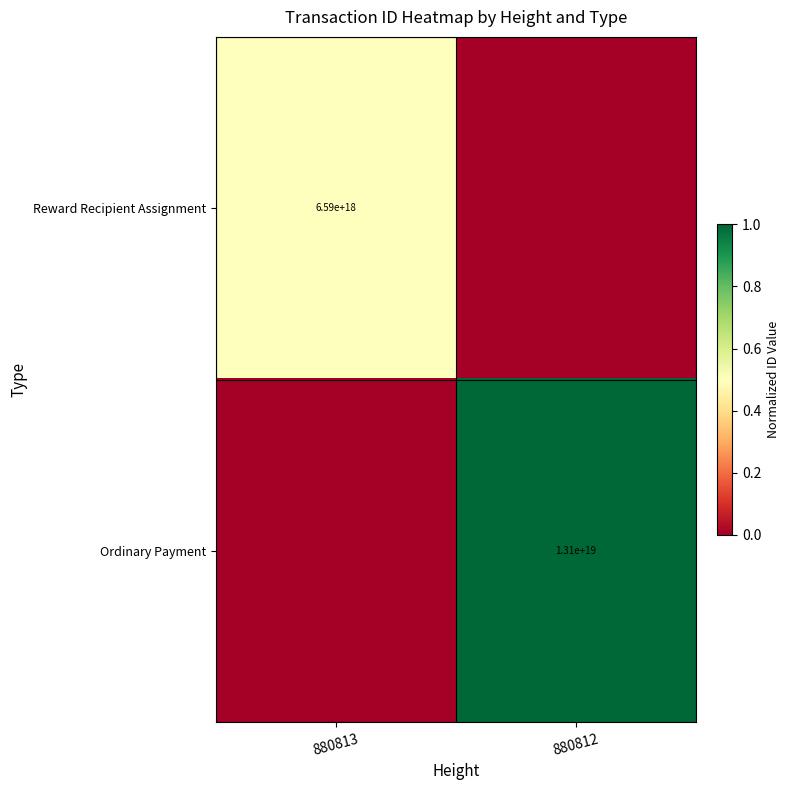

Is it true that Reward Recipient Assignment equals 4472742773444153344 at 880813?

False